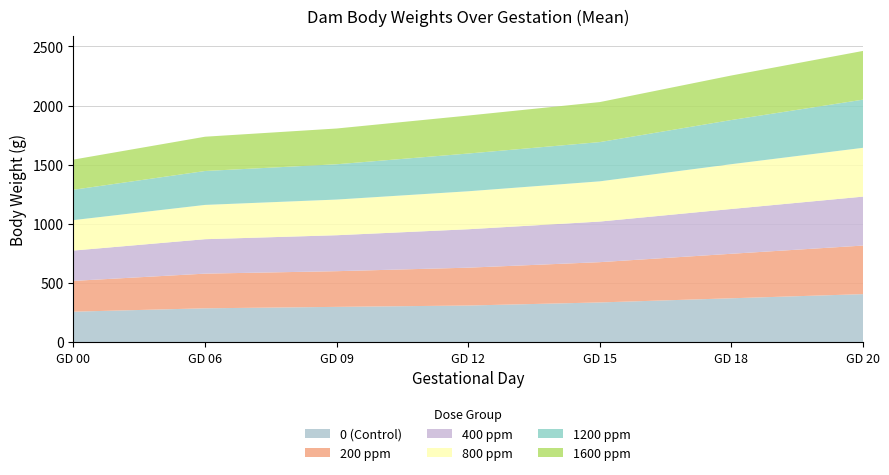

Reading right to left, list all the values displayed in this chart.

0 (Control): GD 20=406.3	GD 18=371.3	GD 15=336.1	GD 12=310.0	GD 09=298.6	GD 06=286.5	GD 00=258.0
200 ppm: GD 20=410.6	GD 18=376.2	GD 15=340.5	GD 12=320.0	GD 09=301.7	GD 06=293.1	GD 00=260.3
400 ppm: GD 20=413.6	GD 18=378.6	GD 15=343.2	GD 12=324.8	GD 09=303.9	GD 06=291.1	GD 00=256.4
800 ppm: GD 20=412.6	GD 18=378.7	GD 15=340.0	GD 12=321.0	GD 09=301.5	GD 06=289.8	GD 00=257.4
1200 ppm: GD 20=407.1	GD 18=373.3	GD 15=331.7	GD 12=319.0	GD 09=298.4	GD 06=286.6	GD 00=256.5
1600 ppm: GD 20=411.9	GD 18=376.3	GD 15=338.2	GD 12=321.1	GD 09=302.2	GD 06=289.8	GD 00=255.0